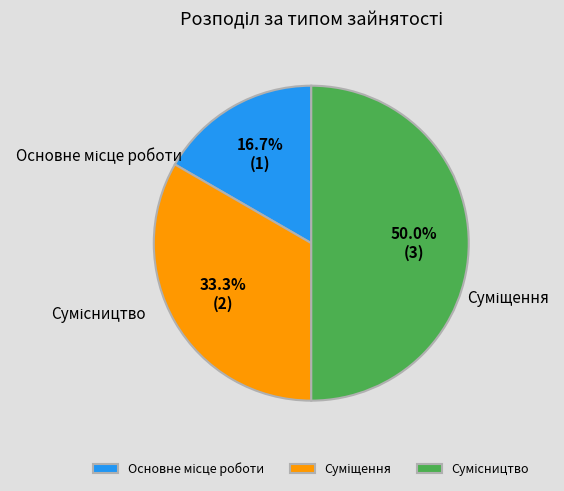

Which category has the biggest portion of the pie?

Сумісництво